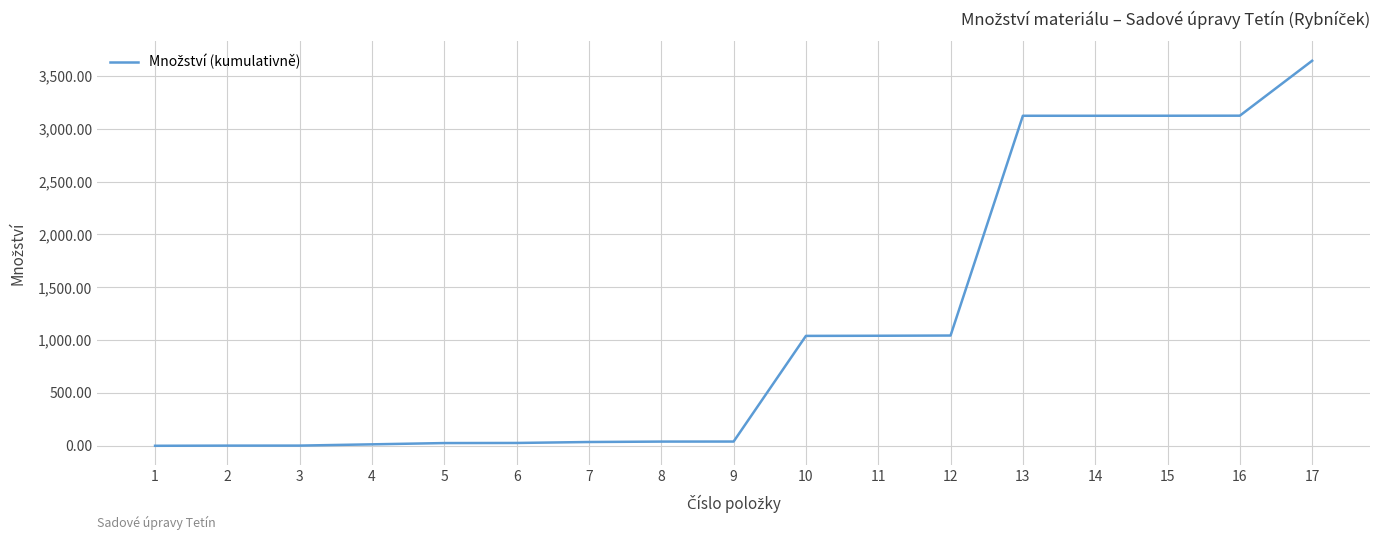

Is it true that the value at 11 is 1389.8?

False